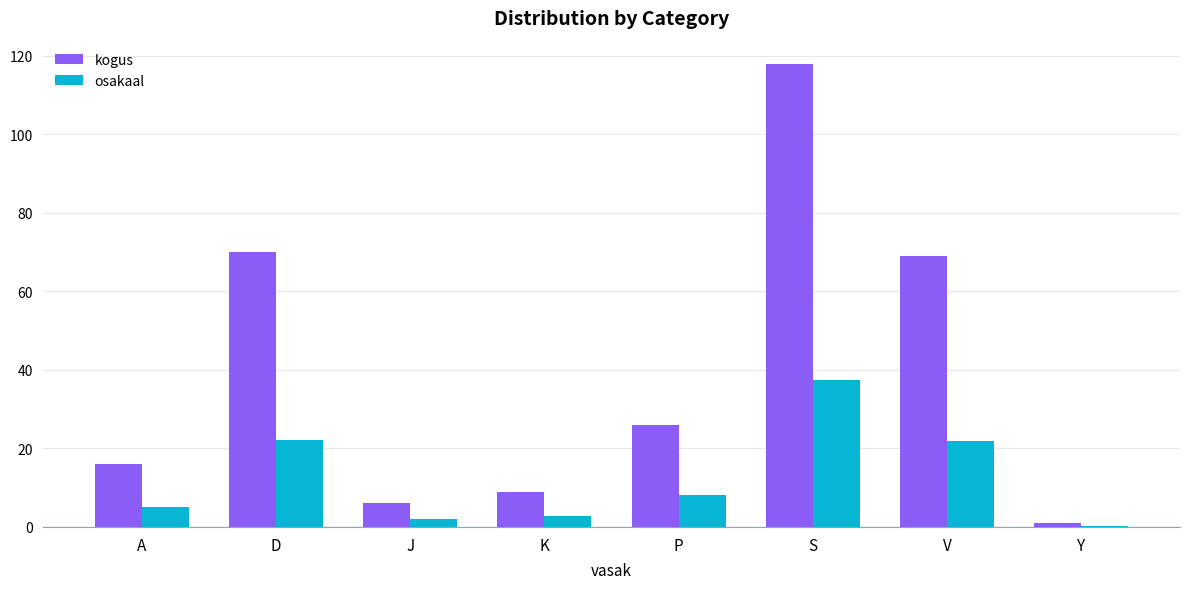

What is the sum of all kogus values?

315.0